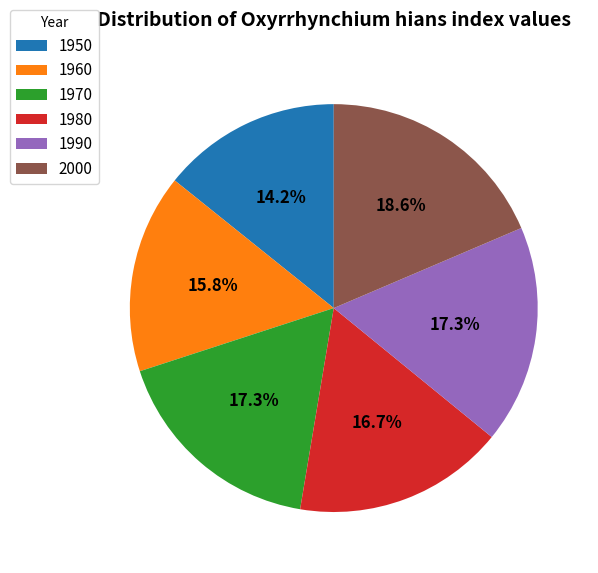

Is there any slice that represents more than half of the pie?

No